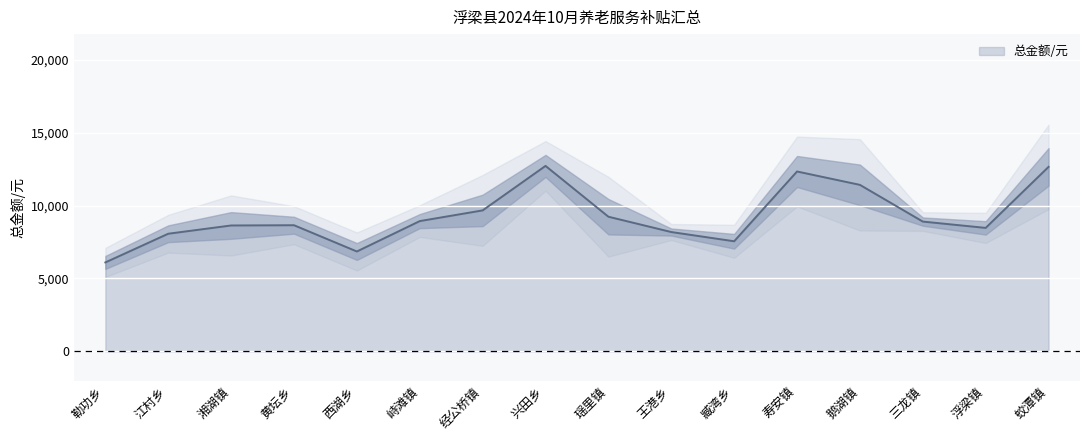

The value of 总金额/元 at 臧湾乡 is 7550.0. True or false?

True